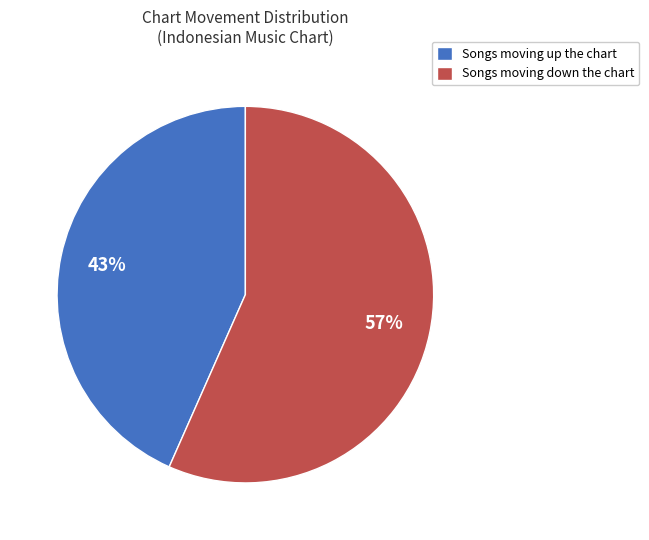

Is there any slice that represents more than half of the pie?

Yes